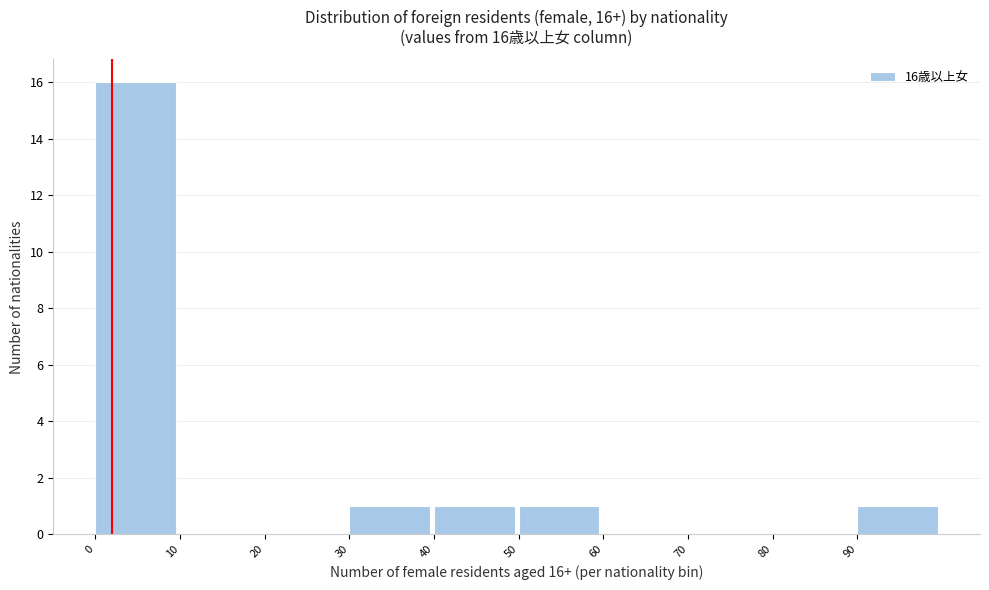

Which range on the x-axis has the tallest bar?

0 to 10